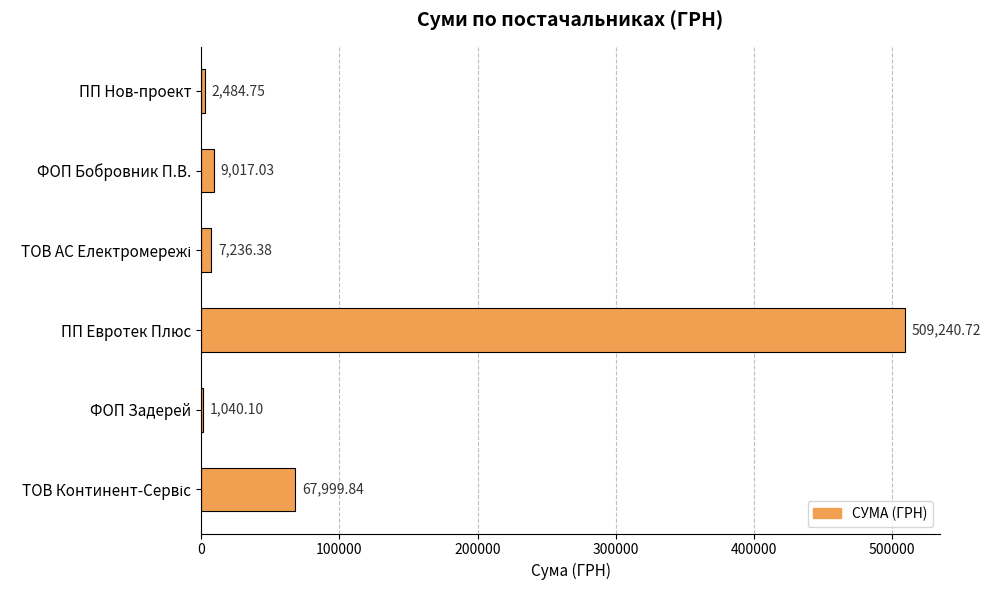

What is the sum of the values at ПП Евротек Плюс and ФОП Задерей?

510280.8